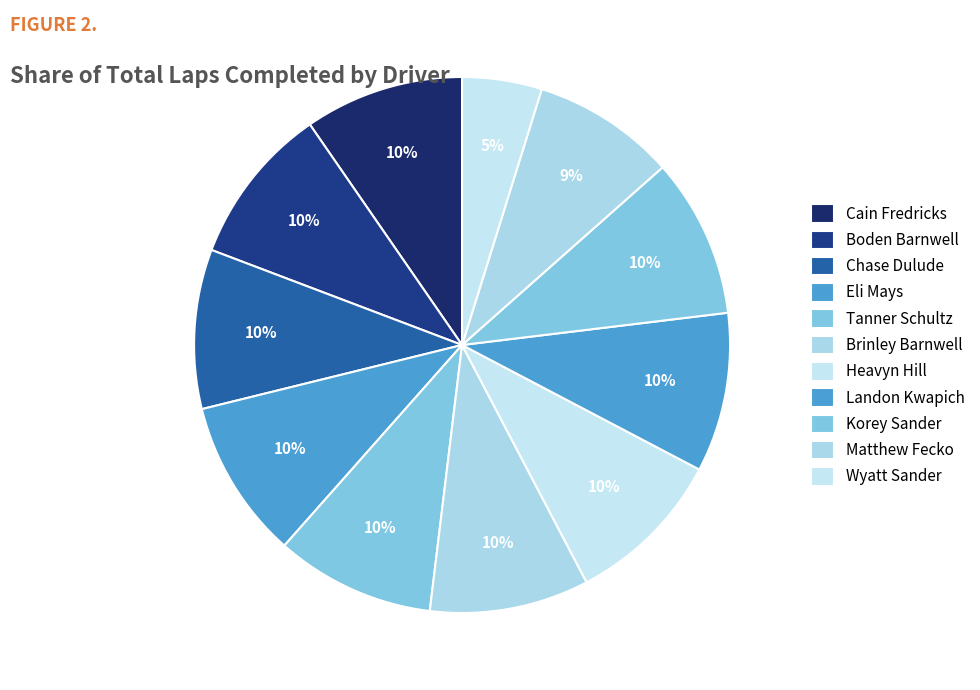

What percentage is the Wyatt Sander slice, to the nearest percent?

5%